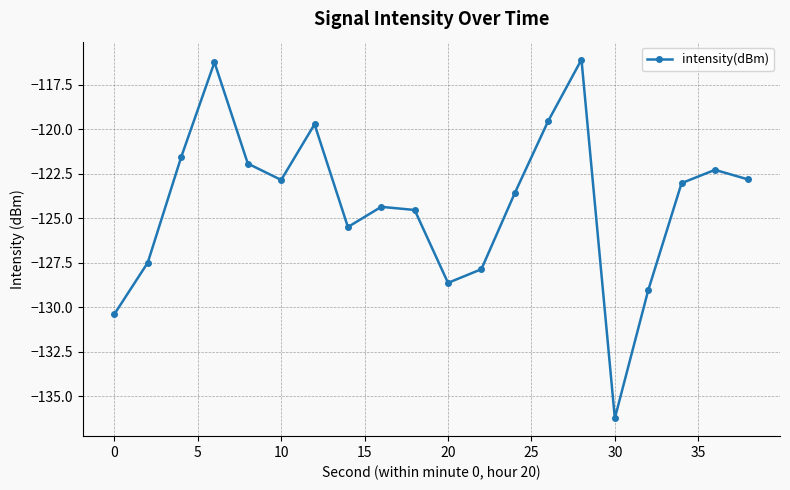

What is the maximum value shown in the chart?

-116.1